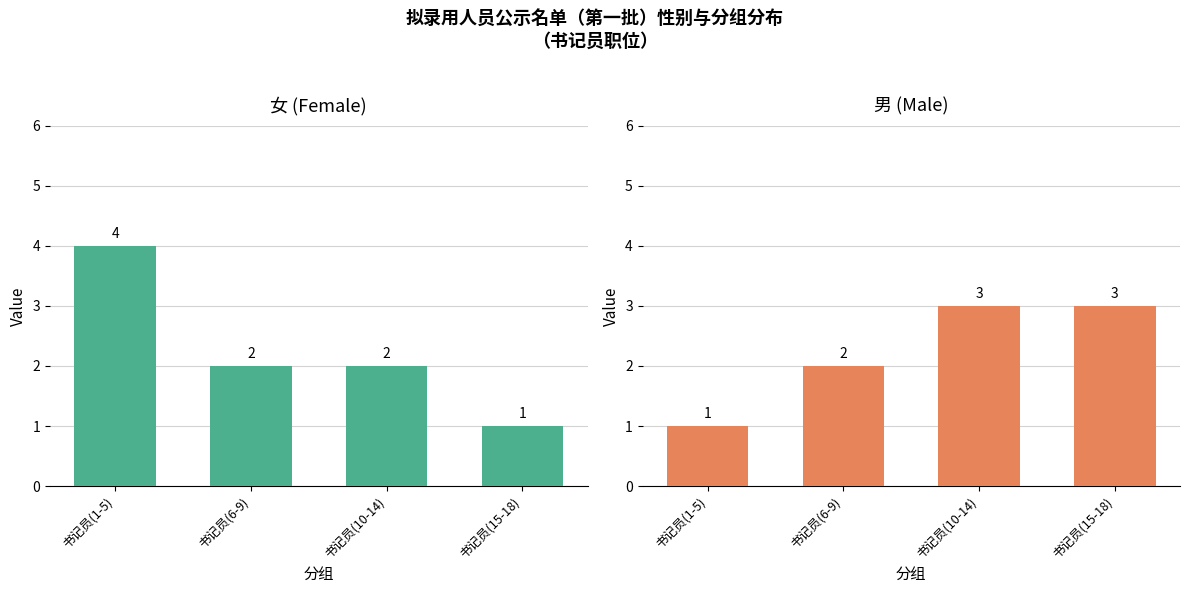

Which category has the lowest value in the 女 series?

书记员(15-18)